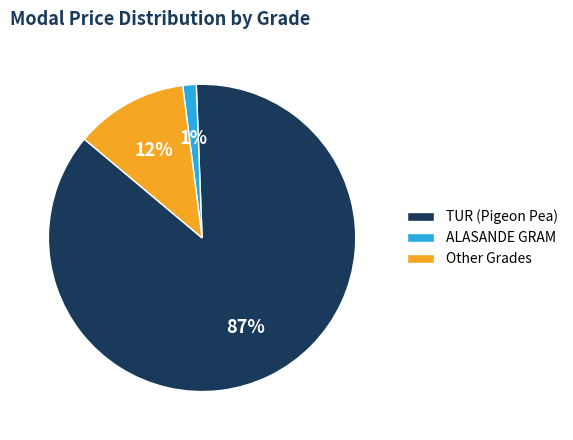

What percentage is the TUR (Pigeon Pea) slice, to the nearest percent?

87%